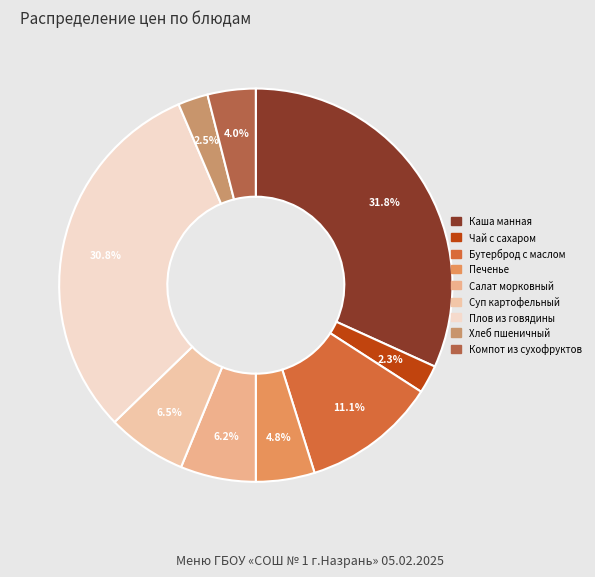

How many slices are in this pie chart?

9